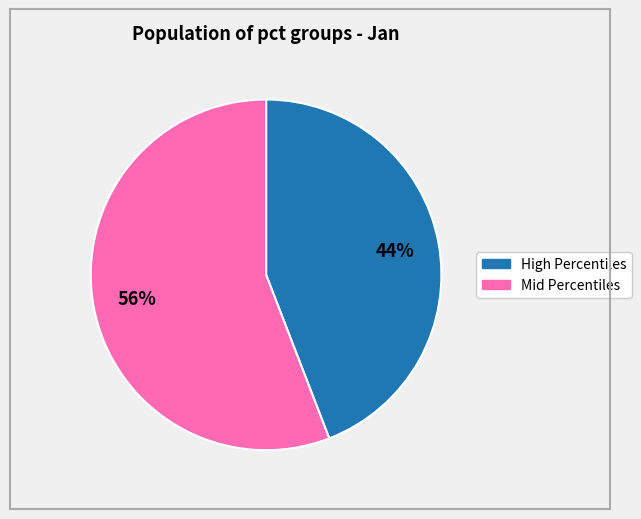

Is there a majority slice in this chart?

Yes